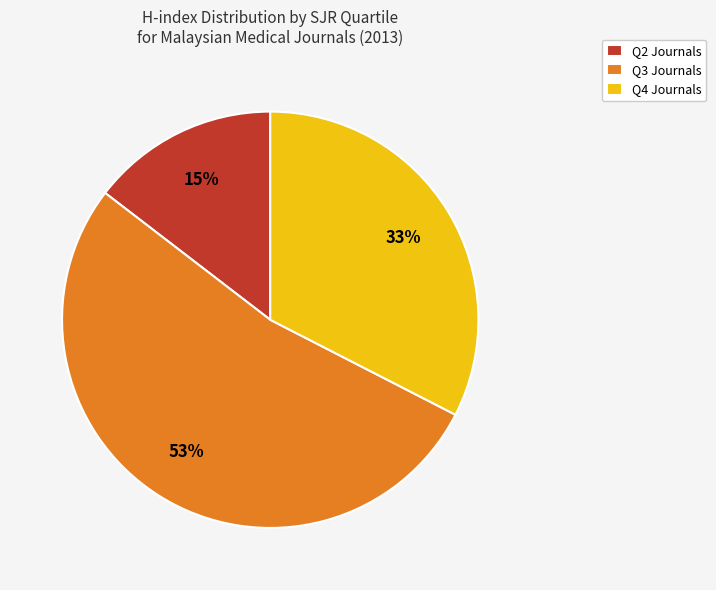

What percentage is the Q2 Journals slice, to the nearest percent?

15%